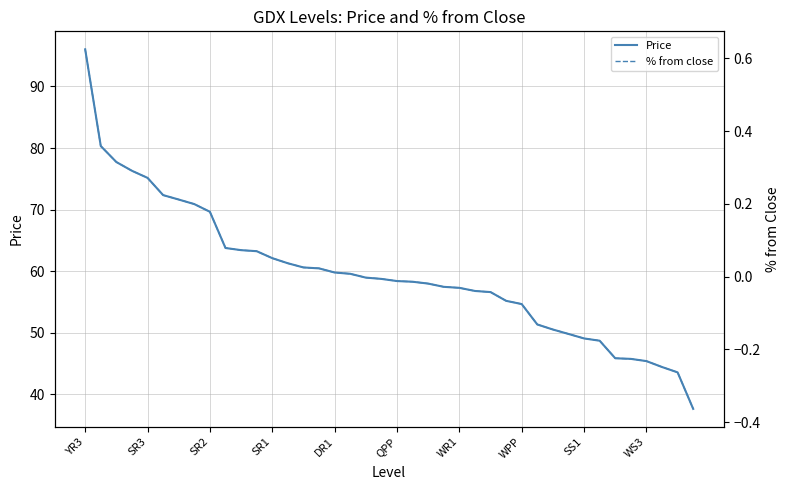

At which category is the sum across all series the highest?

YR3